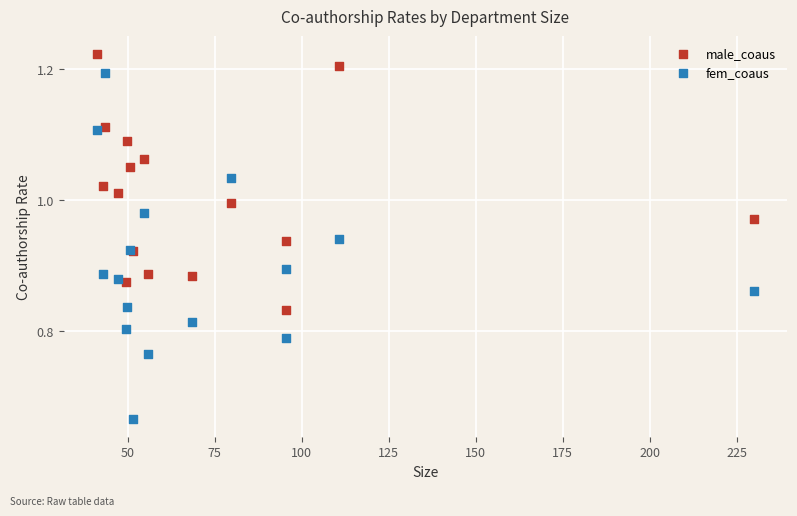

What are all the series names shown in the legend?

male_coaus, fem_coaus